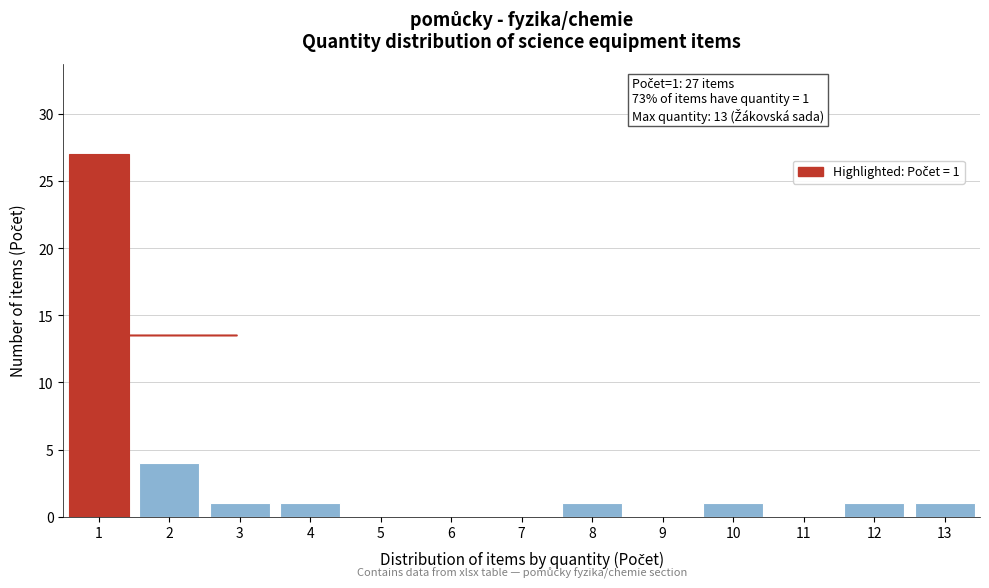

Reading right to left, extract all data points from this chart.

13=1	12=1	11=0	10=1	9=0	8=1	7=0	6=0	5=0	4=1	3=1	2=4	1=27